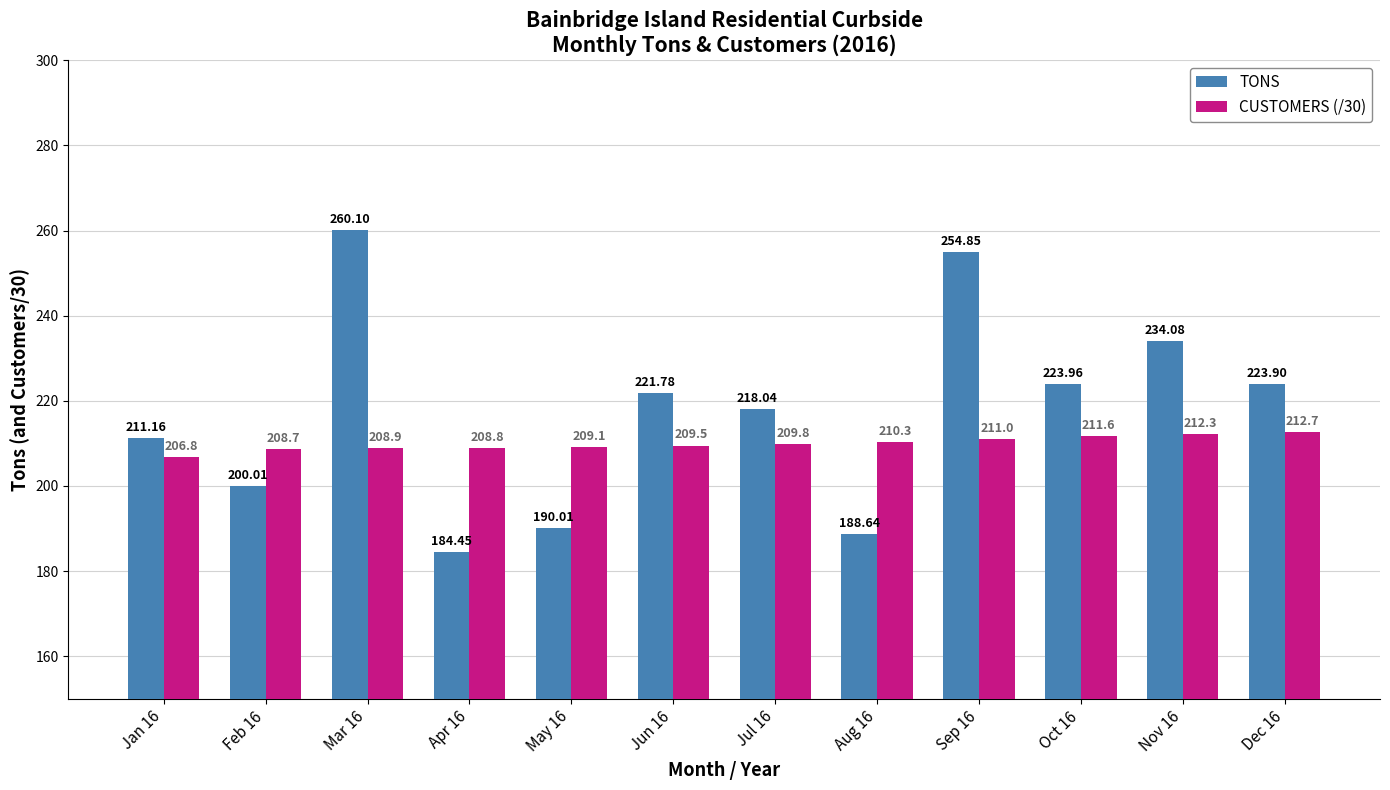

Which series changed the most between Feb 16 and Aug 16?

TONS